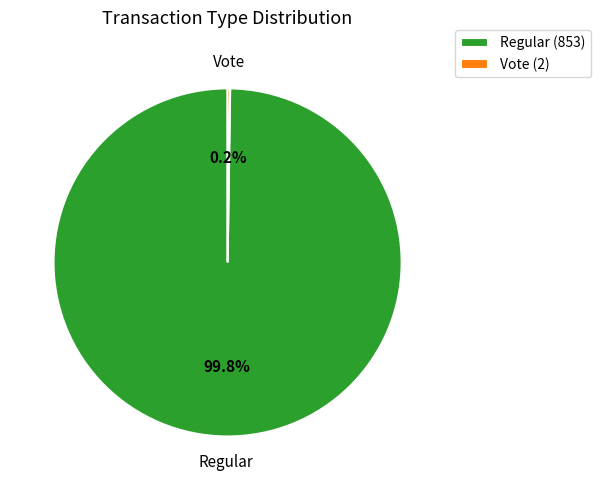

To the nearest percent, what is the difference between the largest and smallest slice percentages?

100%